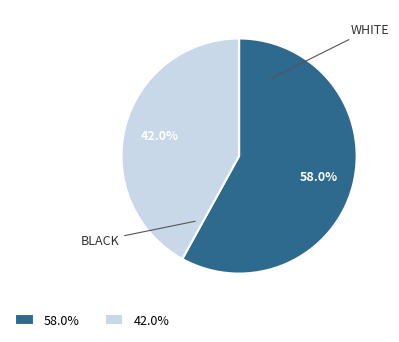

Rank the categories by value from highest to lowest.

58.0%, 42.0%